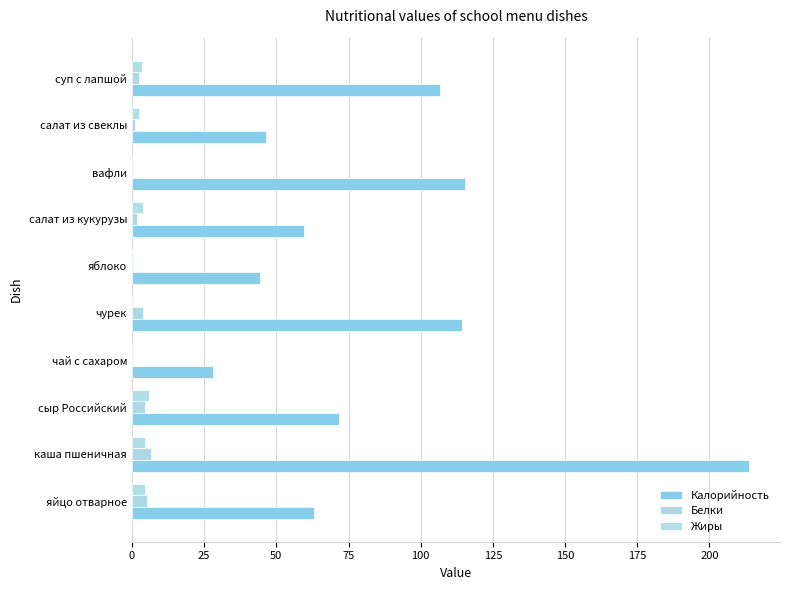

What is the value of the Калорийность bar at the 1st from the left?

63.0